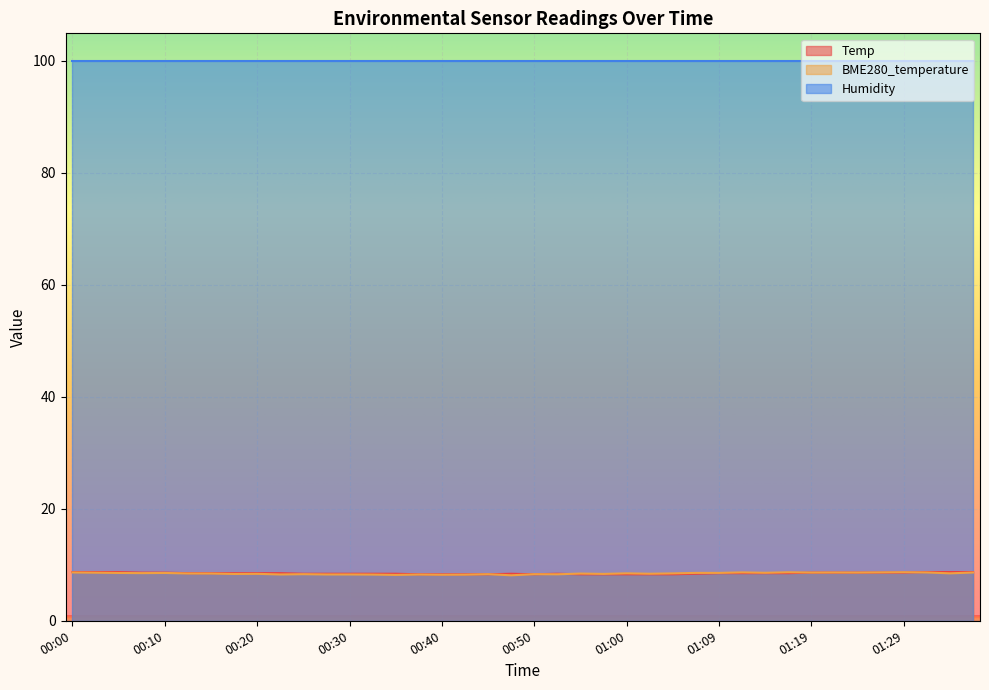

At which category does BME280_temperature reach its first local valley?

00:08